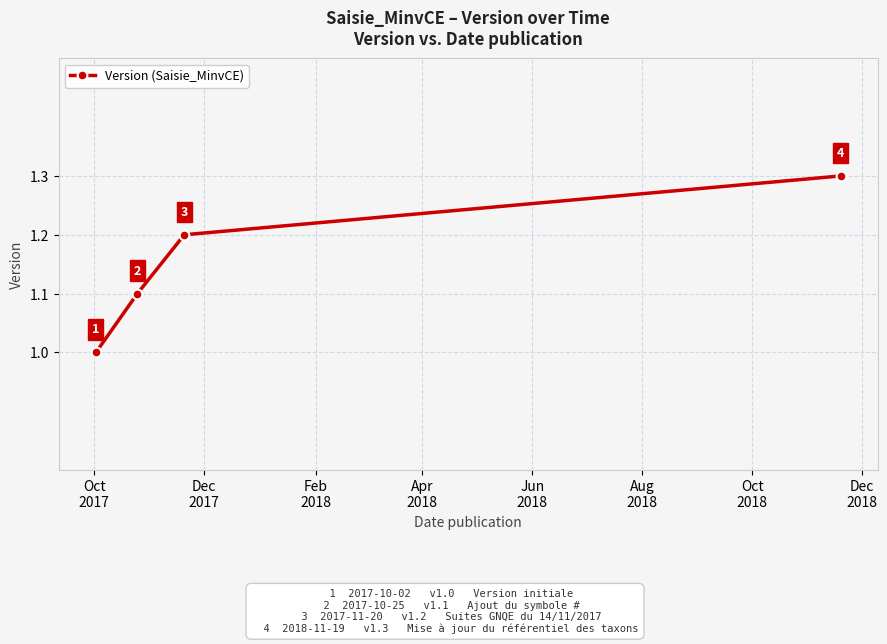

What is the minimum value shown in the chart?

1.0